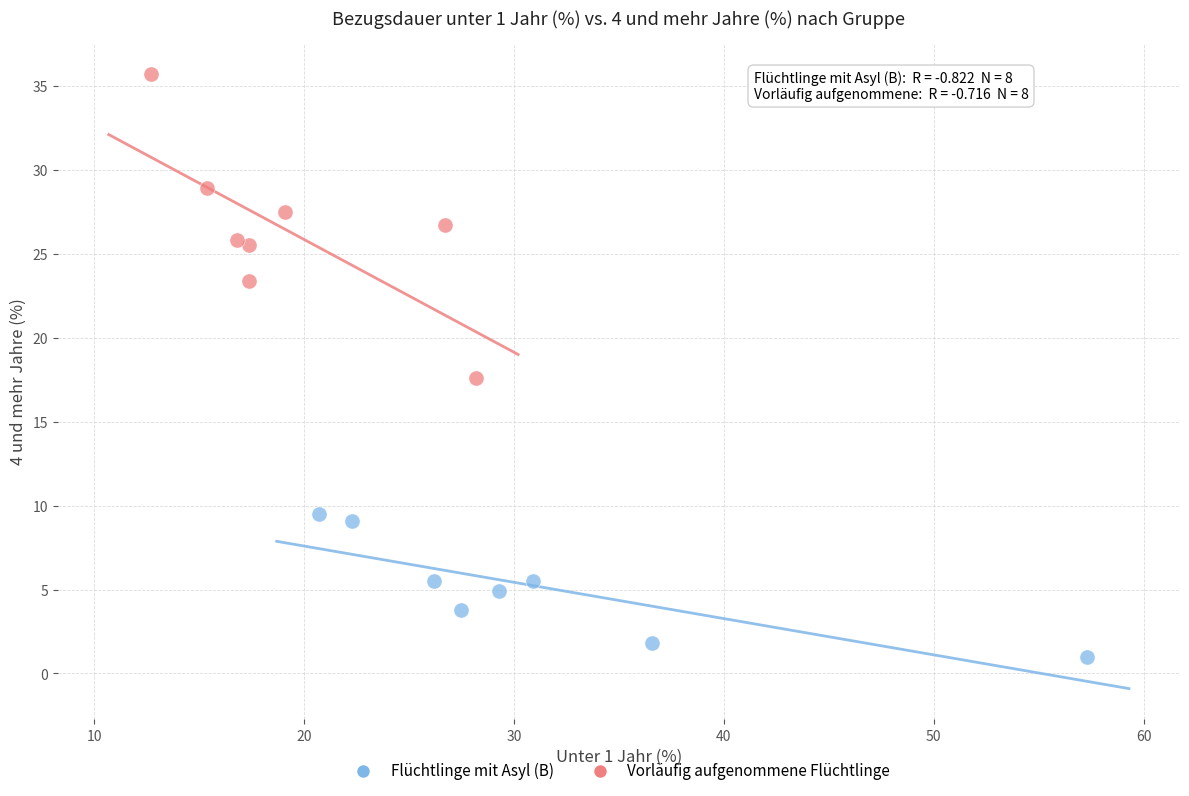

Which series has the widest spread of Y values?

Vorläufig aufgenommene Flüchtlinge